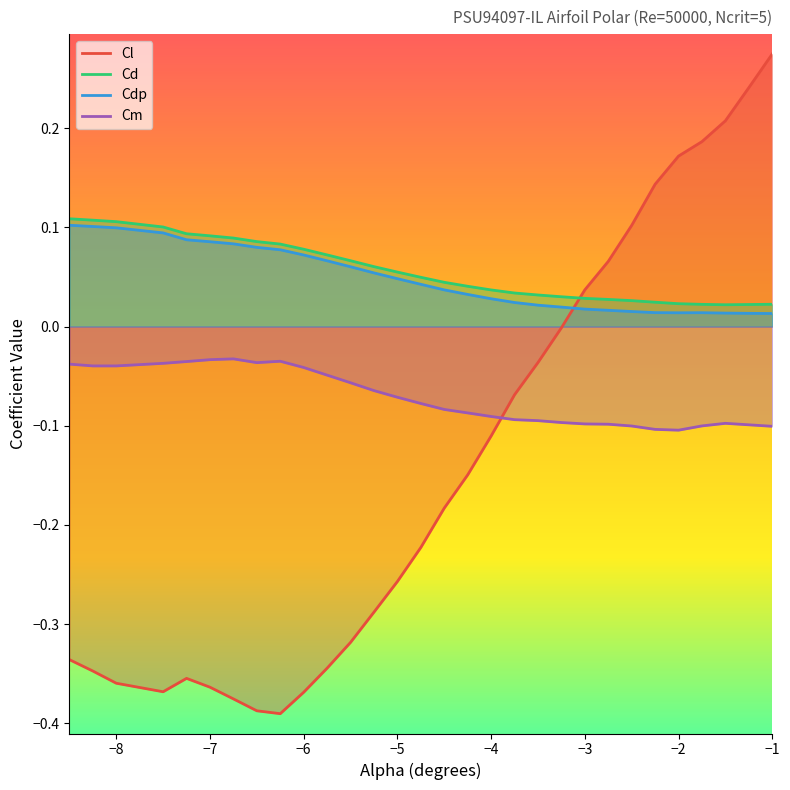

After their last crossing, which series has the higher values: Cdp or Cl?

Cl